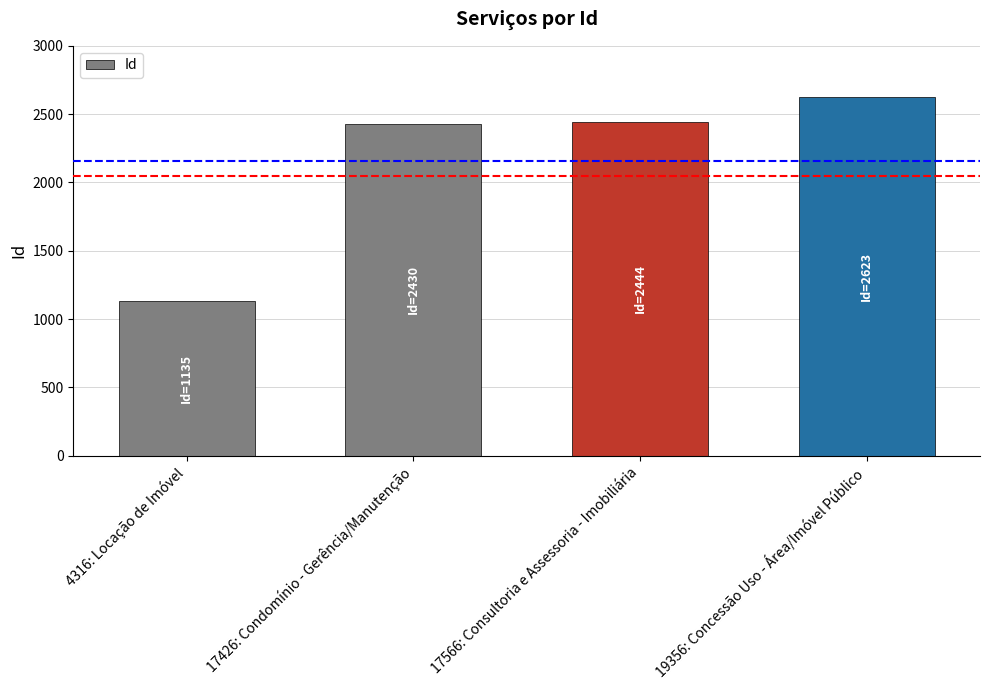

What position from the right is 19356: Concessão Uso - Área/Imóvel Público?

1